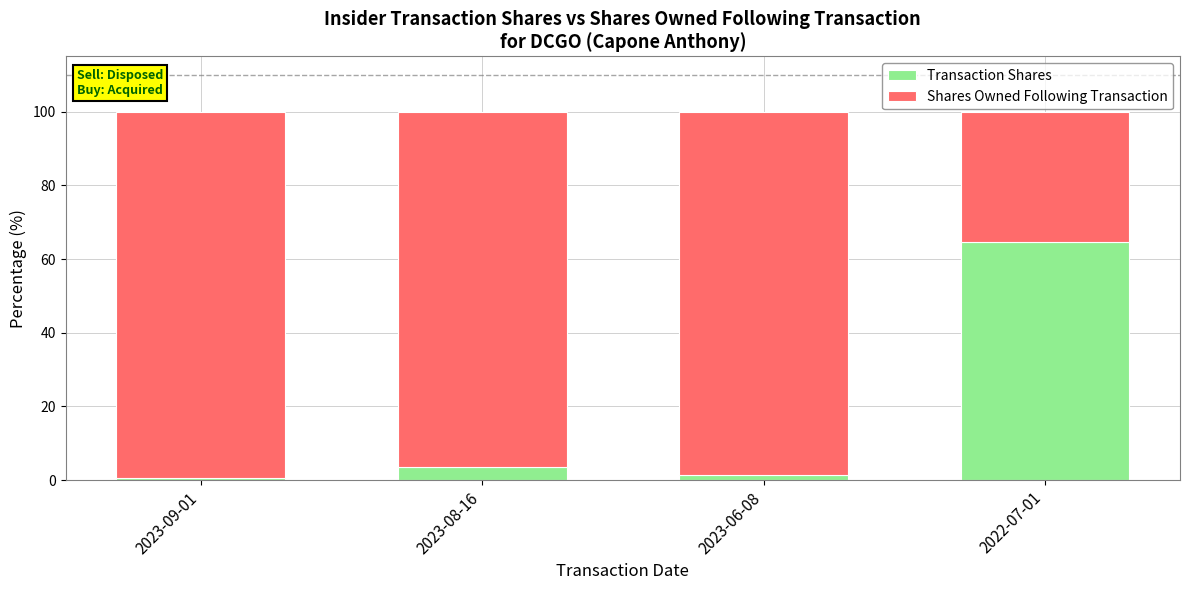

What is the difference between the maximum and minimum values in the Transaction Shares series?

64.1